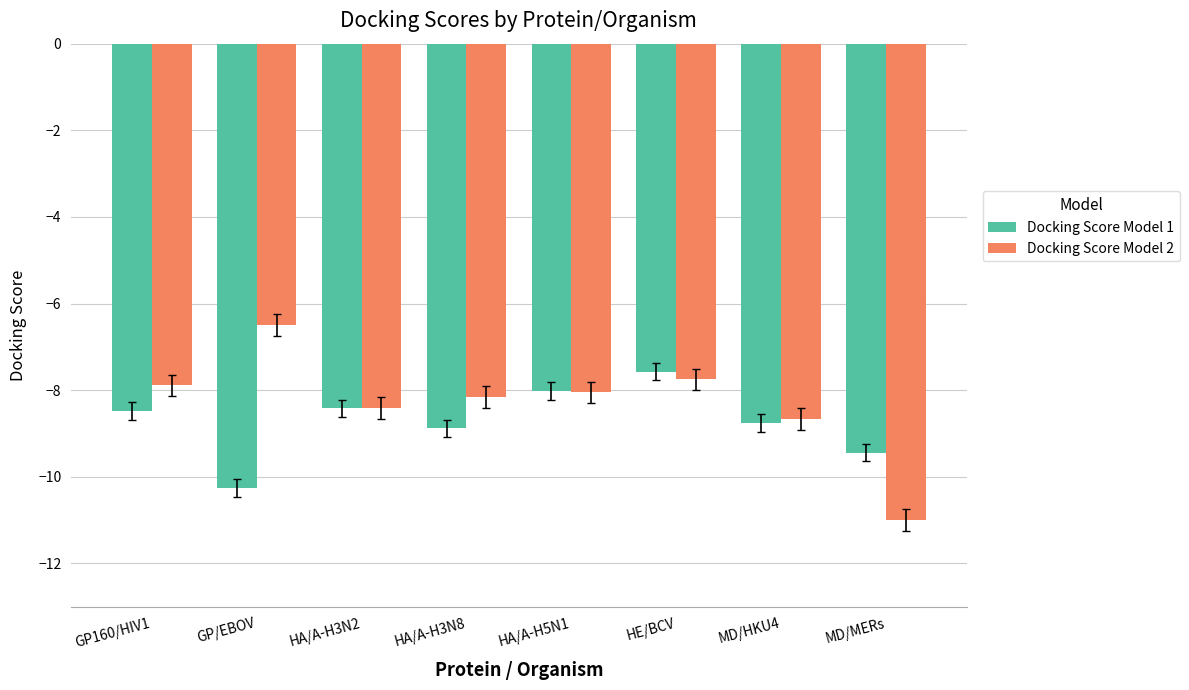

The Docking Score Model 1 series shows -14.5 at GP/EBOV. True or false?

False